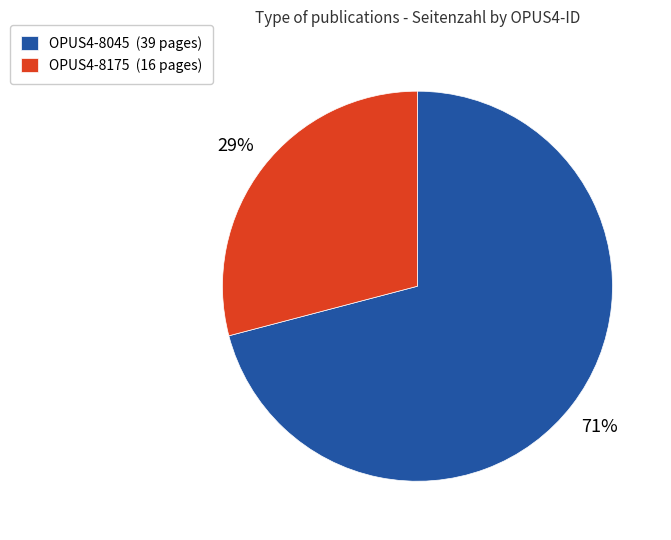

To the nearest percent, what is the difference between the largest and smallest slice percentages?

42%